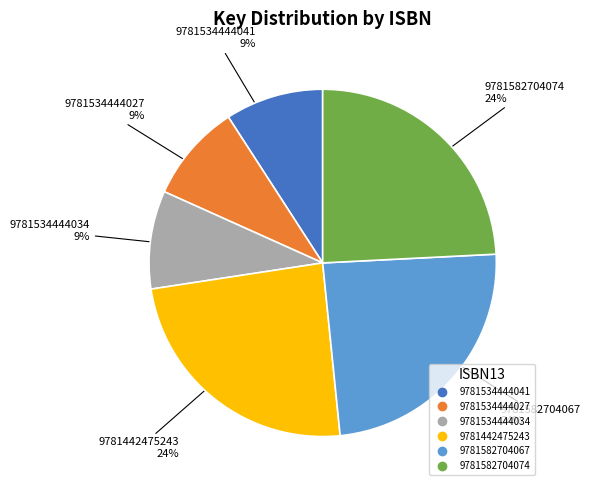

Which has a higher value, 9781534444027 or 9781582704074?

9781582704074